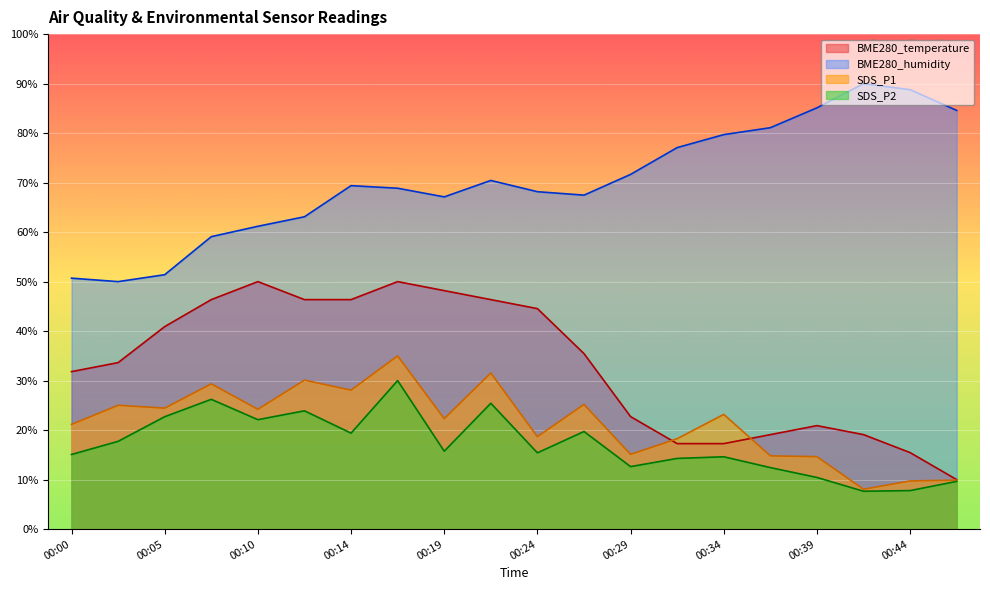

What is the sum of all SDS_P2 values?

342.9